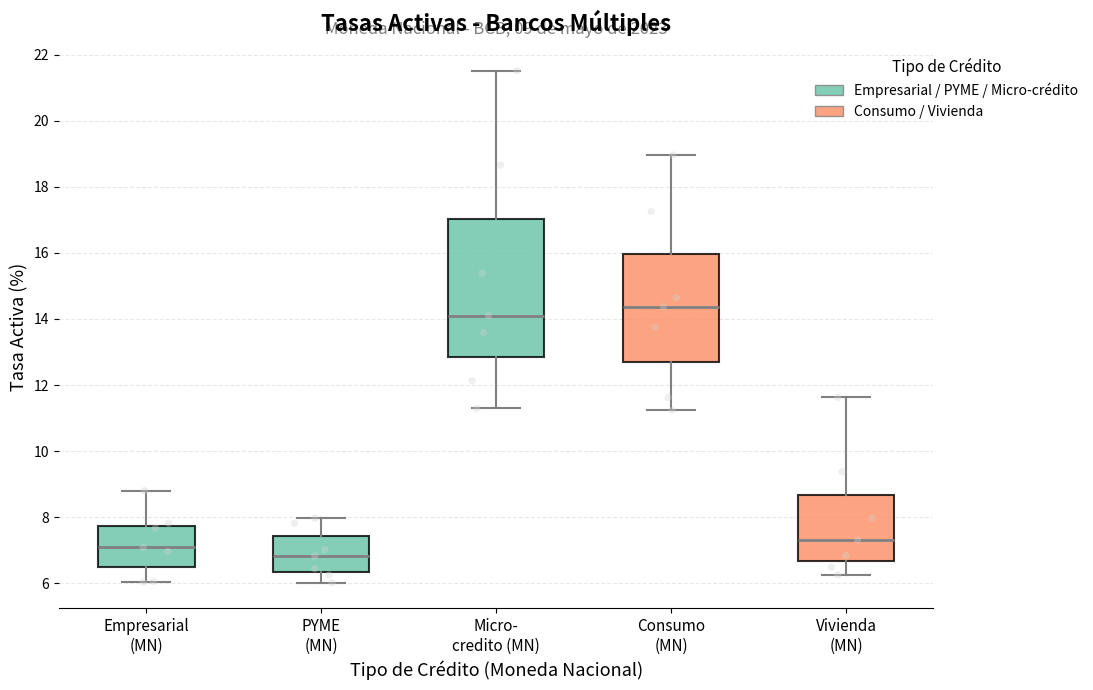

Which box has the highest median line?

Consumo (MN)